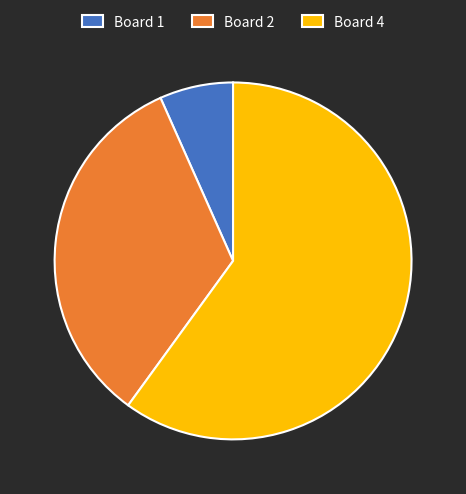

True or false: Board 2 accounts for 33% of the total.

True